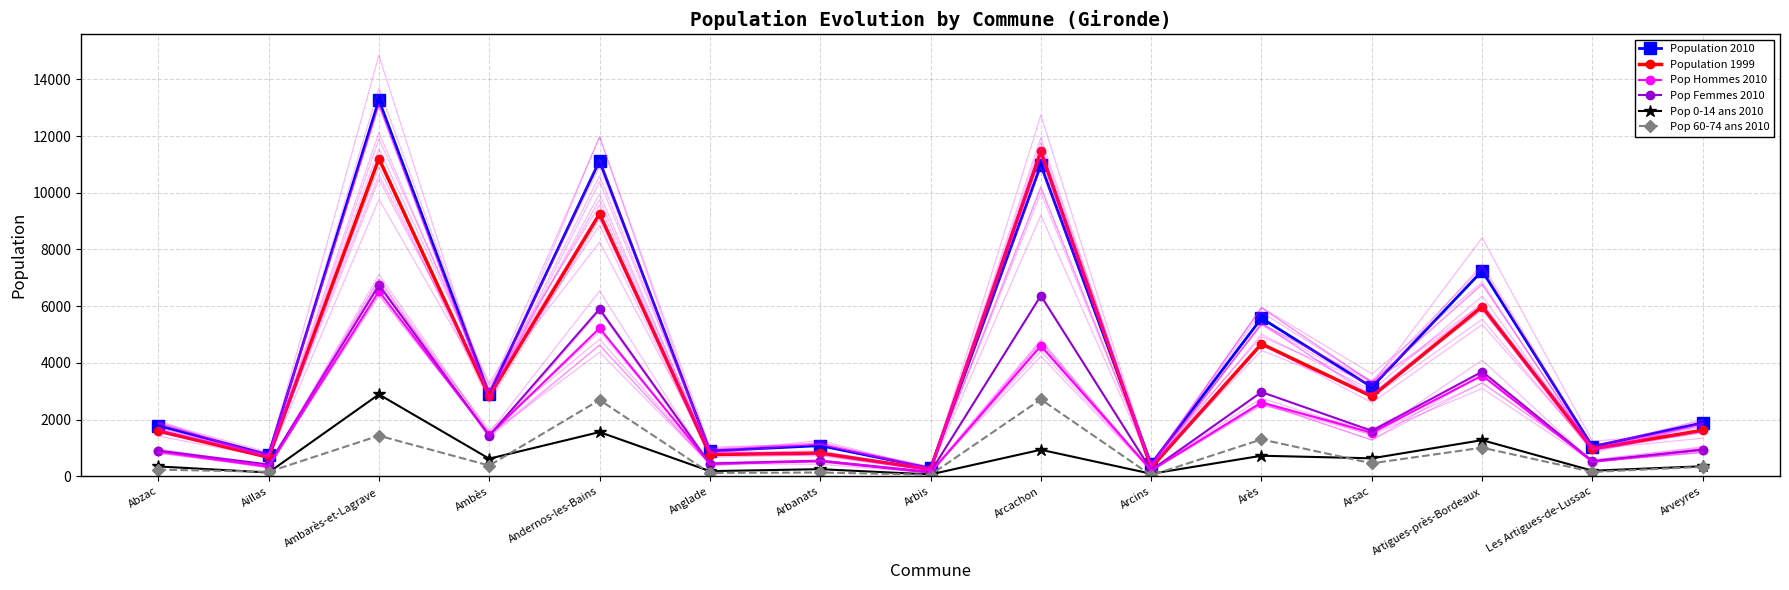

The Pop 0-14 ans 2010 series shows 350.0 at Abzac. True or false?

True